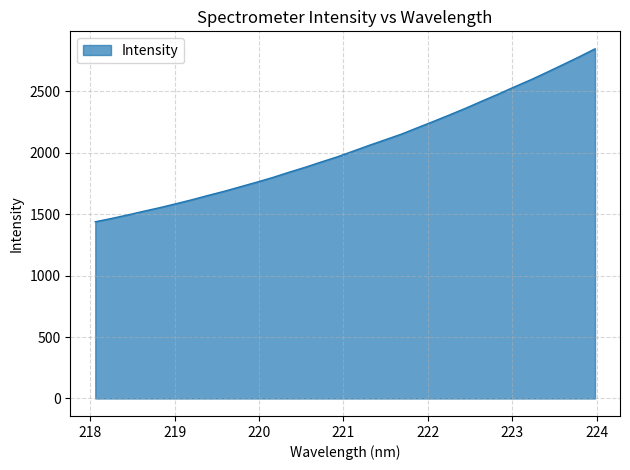

What is the minimum value shown in the chart?

1437.6